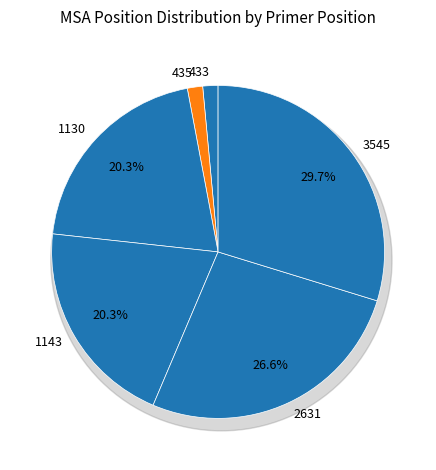

To the nearest percent, what is the combined percentage of 1130 and 433?

22%